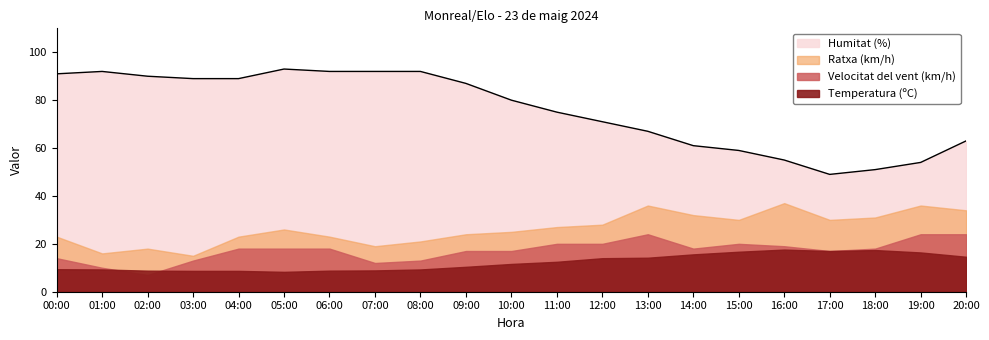

What is the lowest value of the Velocitat del vent (km/h) series?

7.0